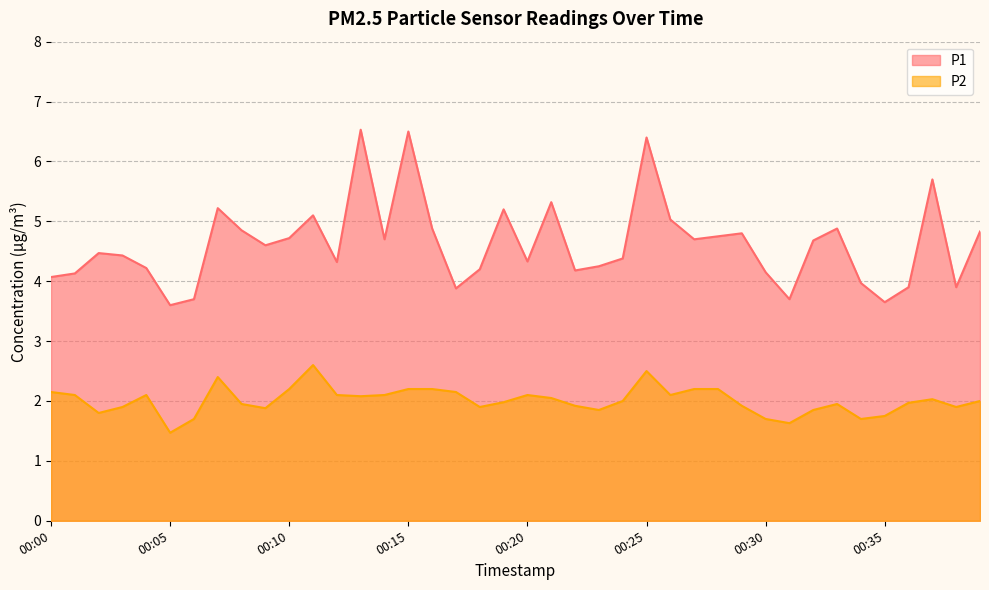

The P2 series shows 2.1 at 00:20. True or false?

True